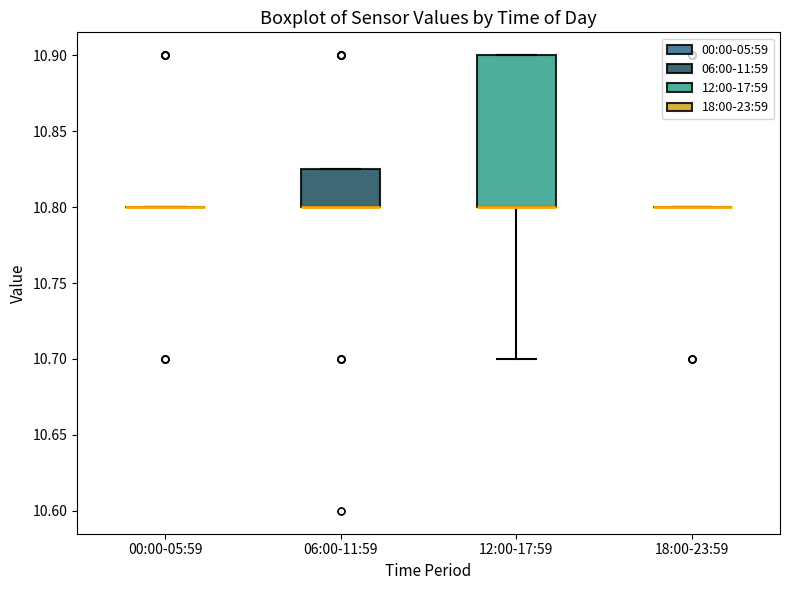

Comparing the boxes themselves (not the whiskers), which one is the tallest?

12:00-17:59